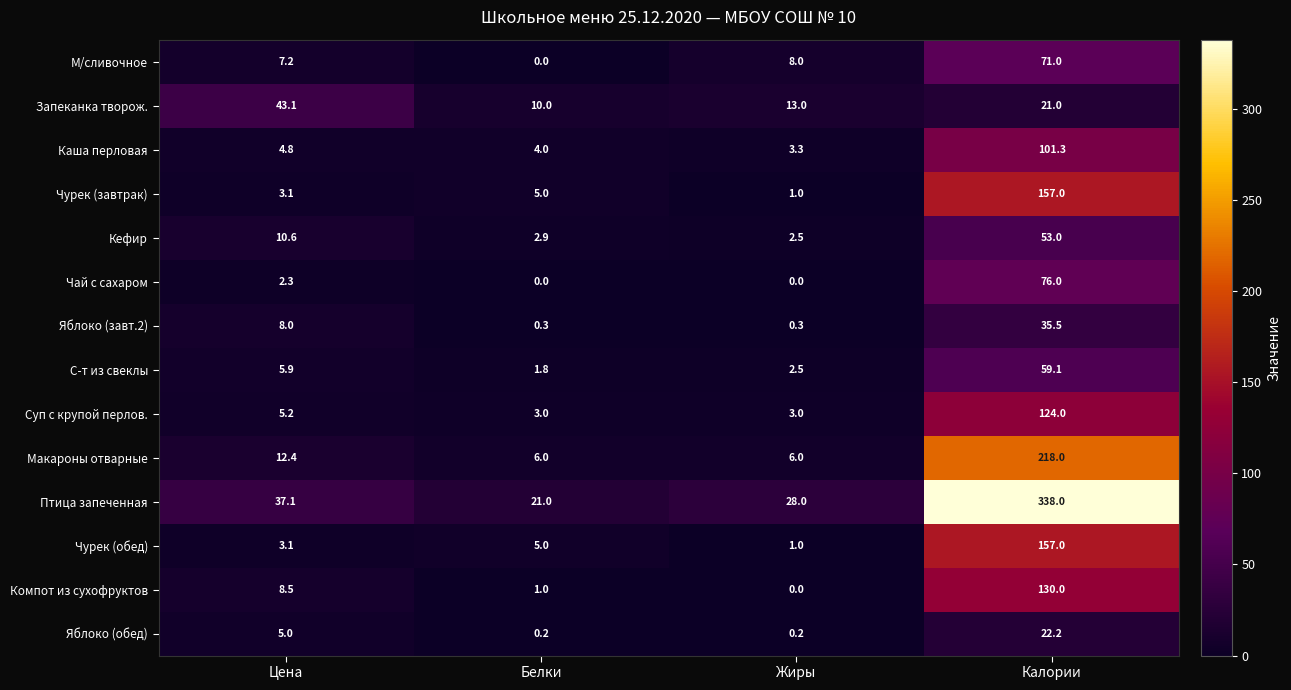

What is the difference between the Кефир values at Жиры and Белки?

0.4